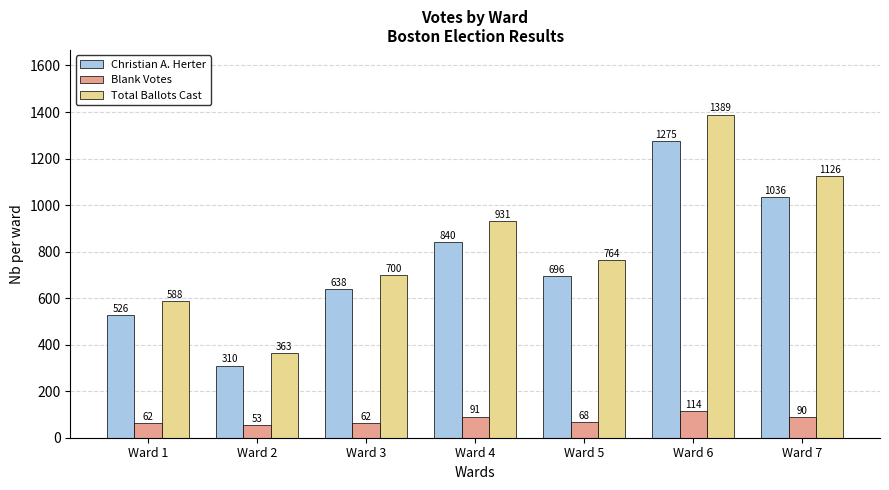

Rank the series at Ward 5 from lowest to highest value.

Blank Votes, Christian A. Herter, Total Ballots Cast